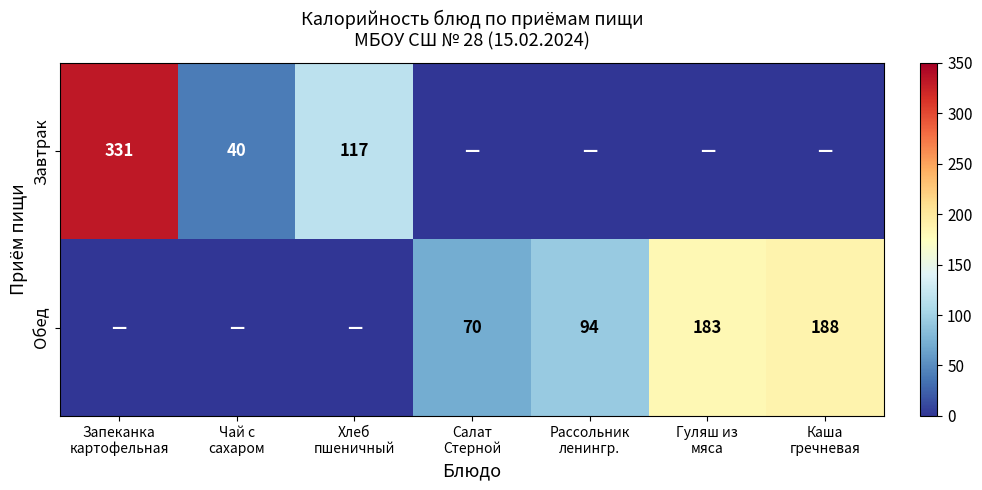

What is the difference between the maximum and minimum values in the Обед series?

188